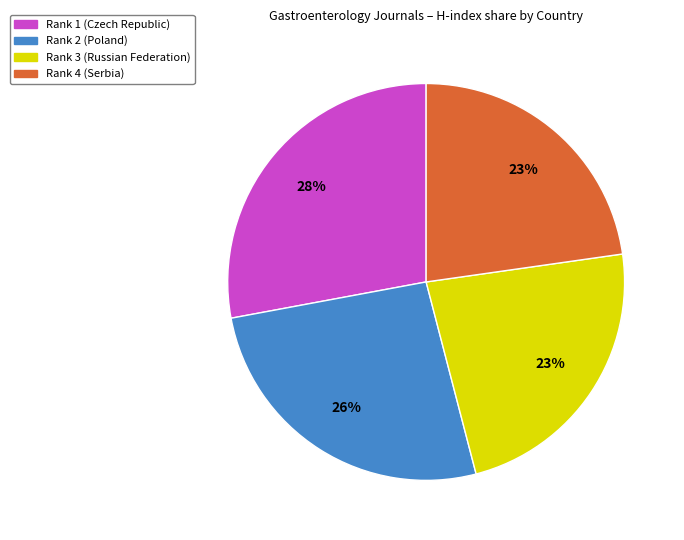

To the nearest percent, what is the average slice percentage?

25%